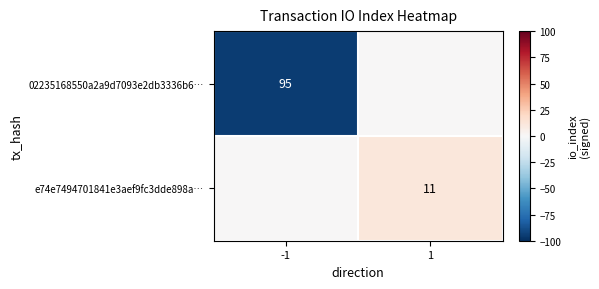

True or false: 02235168550a2a9d7093e2db3336b6… has a value of 37 at -1.

False